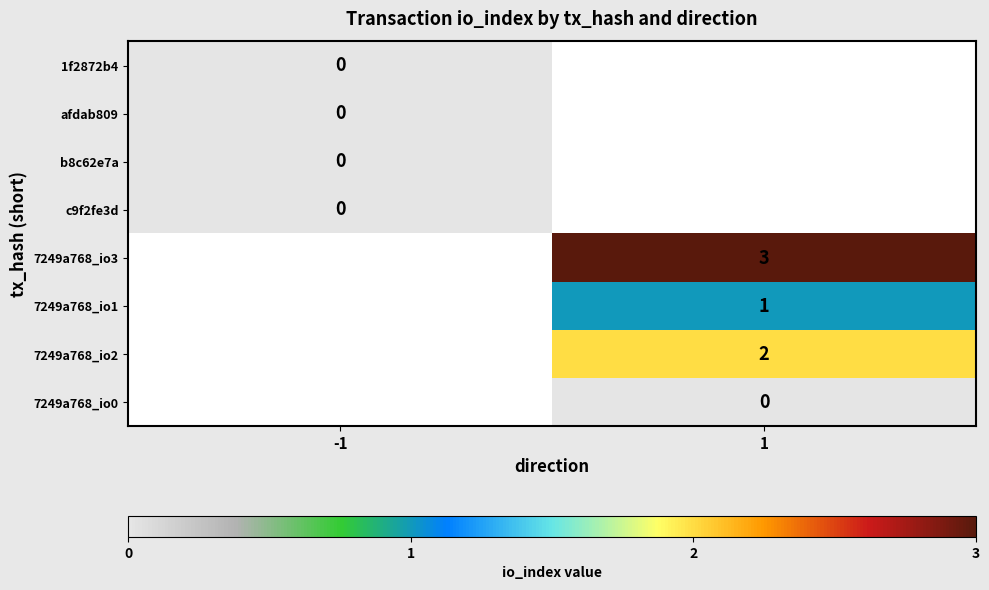

At how many categories does at least one series exceed 1?

1